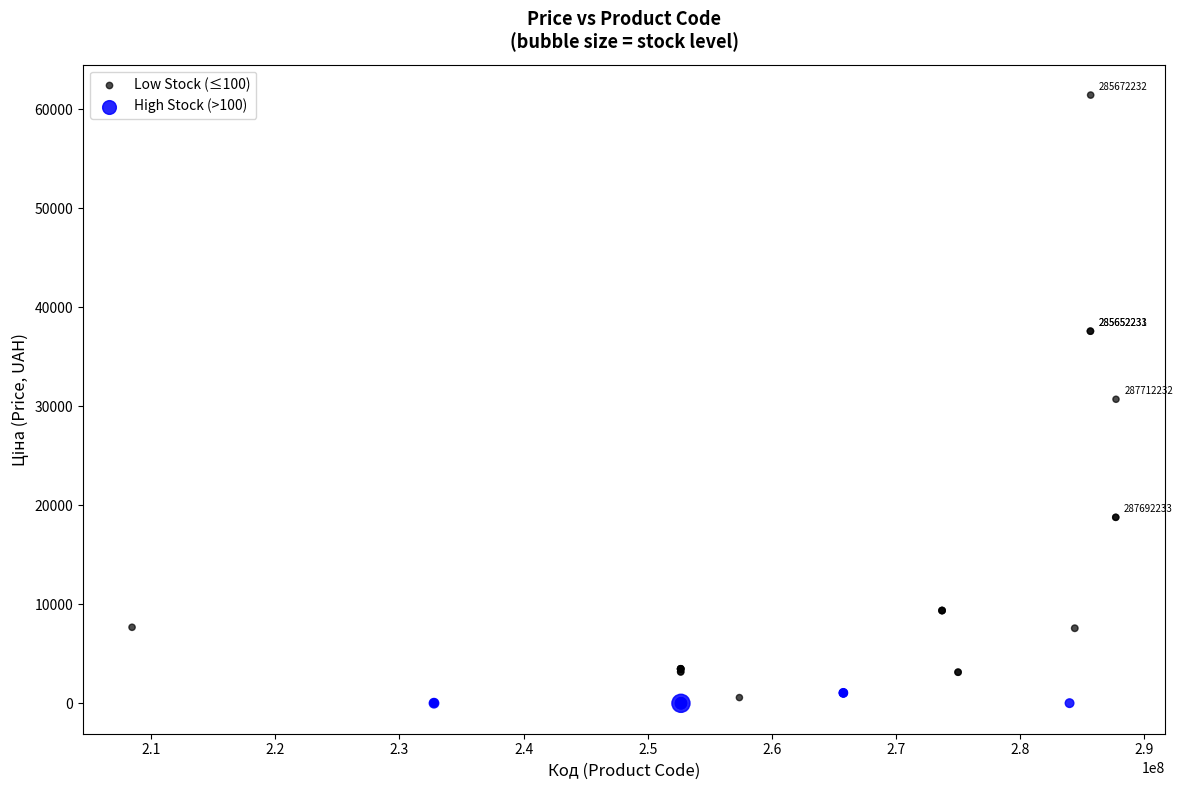

Which series has the widest spread of Y values?

Low Stock (≤100)